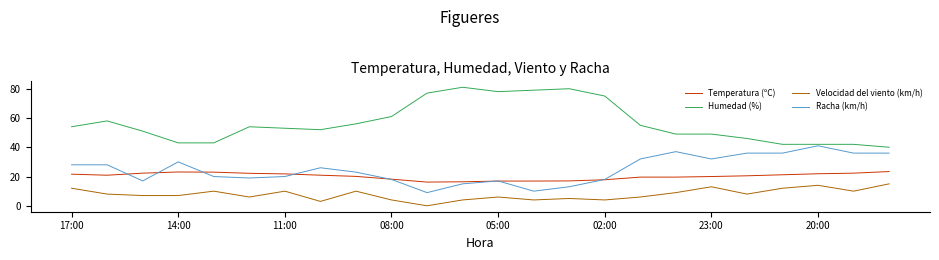

List the series in order of their peak value, highest first.

Humedad (%), Racha (km/h), Temperatura (ºC), Velocidad del viento (km/h)